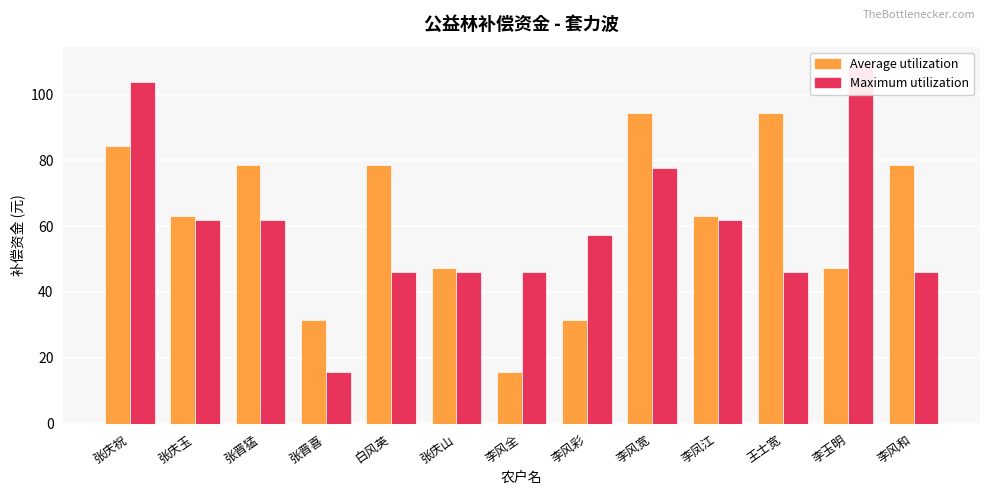

What is the difference between the highest and lowest values at 张晋喜?

15.8